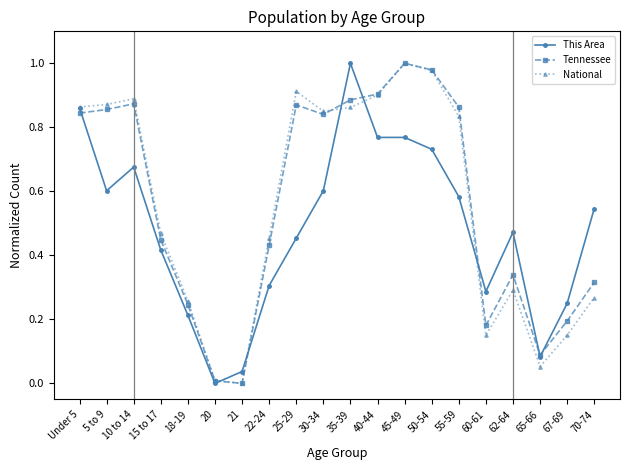

How many lines are shown in the chart?

3